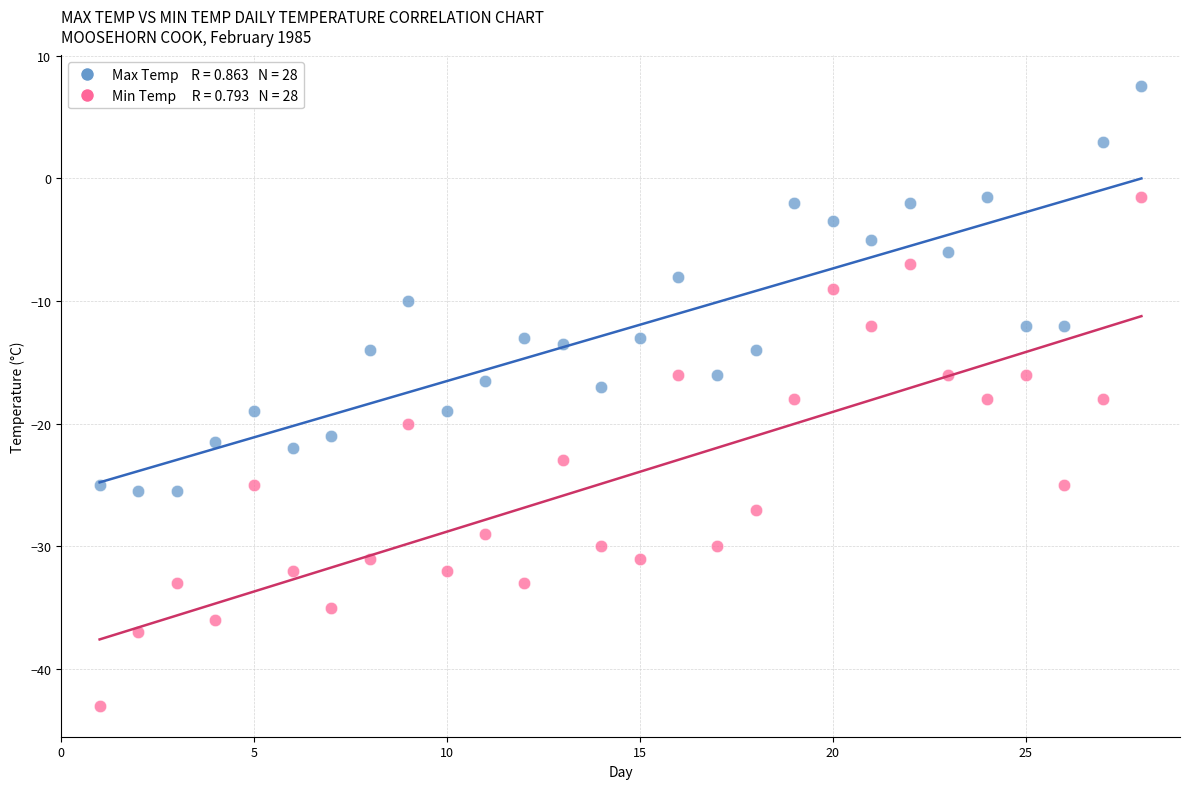

Across all data points, what is the range of X values (max minus min)?

27.0